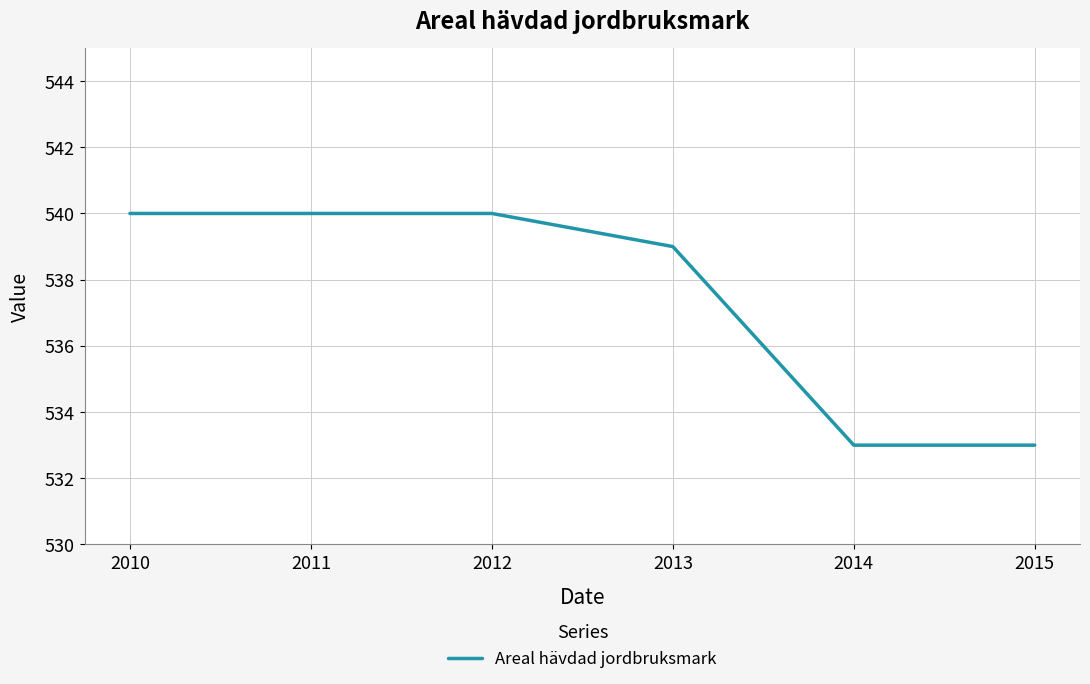

Reading left to right, transcribe all the data shown in this chart.

540	540	540	539	533	533